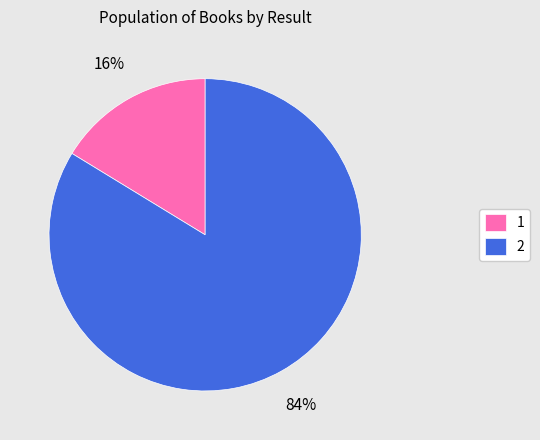

What is the majority slice?

2